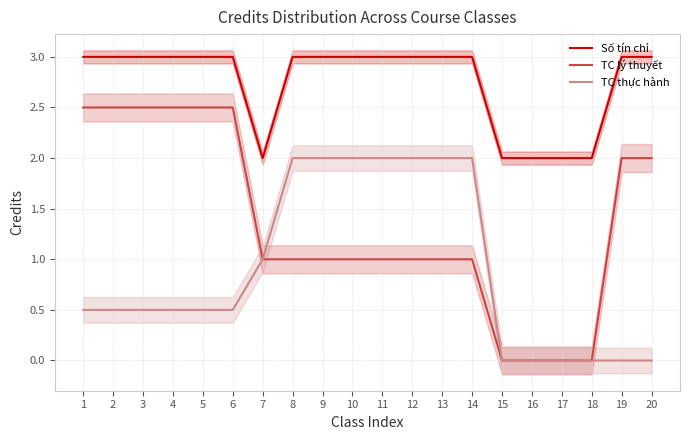

Which series changed the most between 9 and 16?

TC thực hành